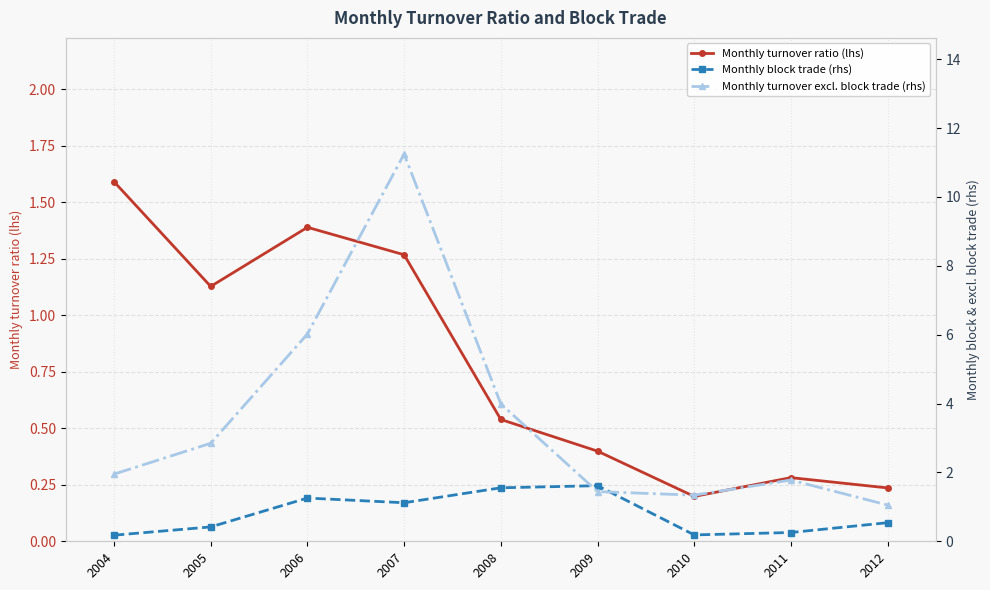

What value does the Monthly turnover excl. block trade (rhs) series have at 2008?

4.0